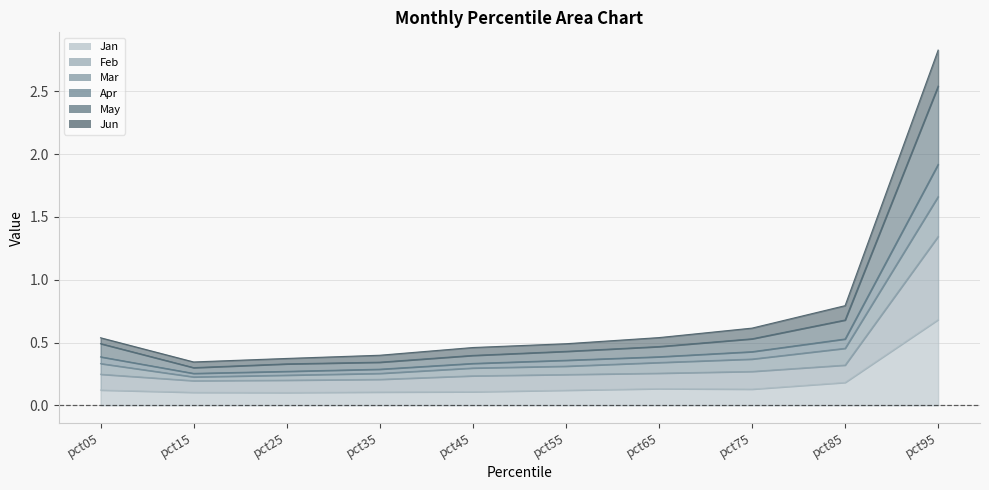

Between pct25 and pct45, which series saw the biggest shift?

Mar